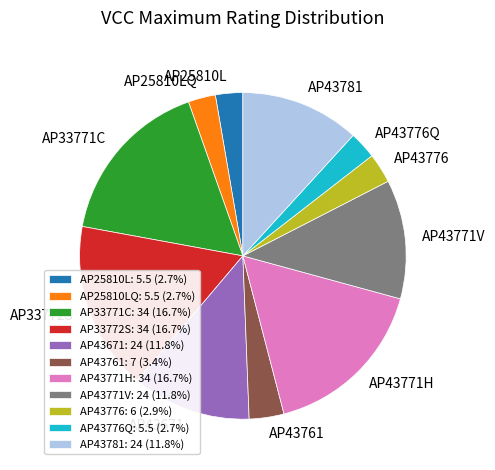

What is the ratio of the value at AP43781: 24 (11.8%) to the value at AP43771H: 34 (16.7%)?

0.7